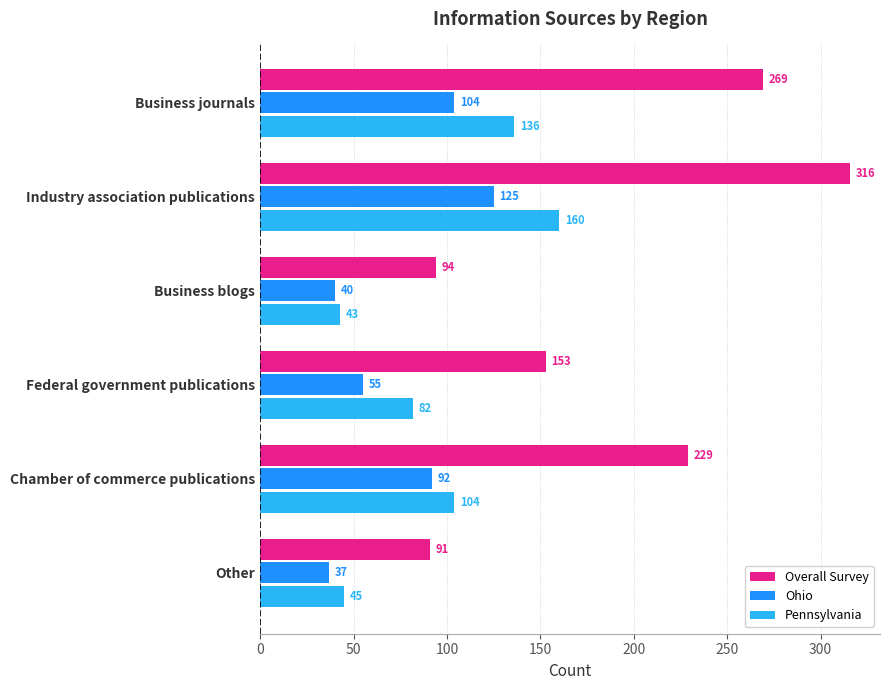

Between Industry association publications and Federal government publications, which series saw the biggest shift?

Overall Survey